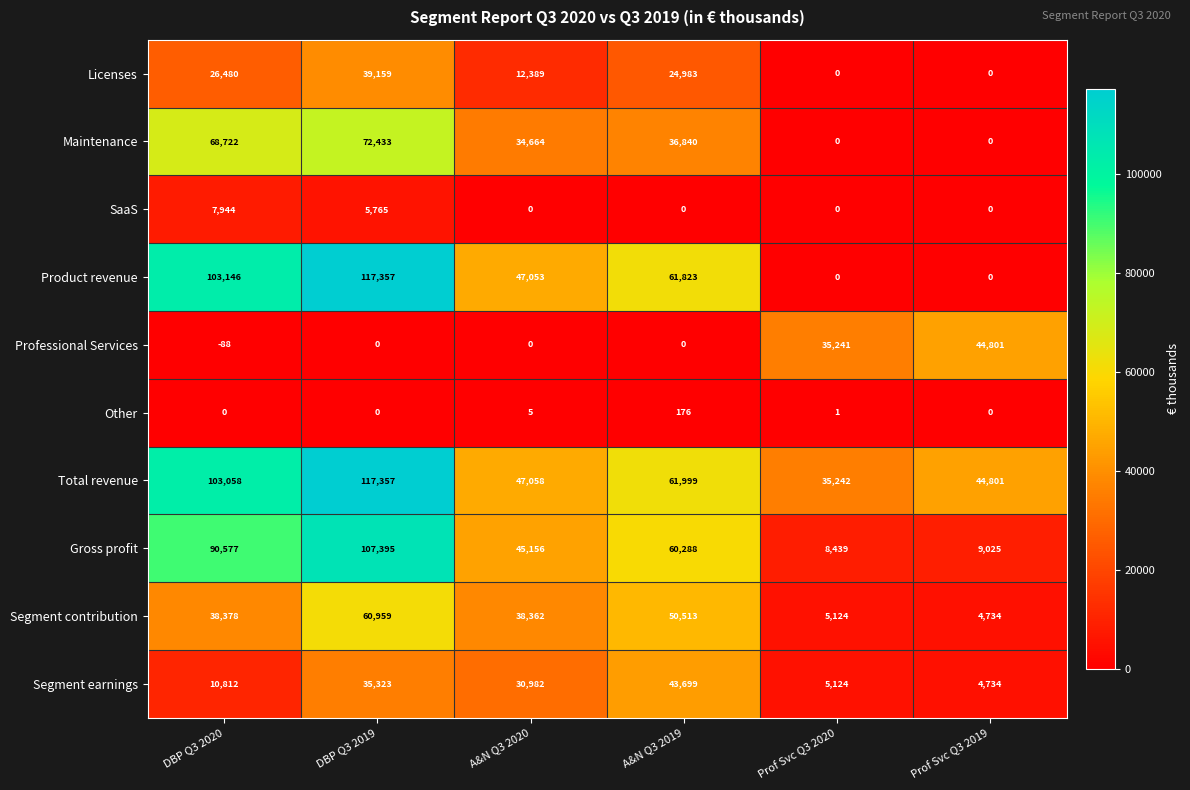

Which label corresponds to the smallest value in the chart?

DBP Q3 2020